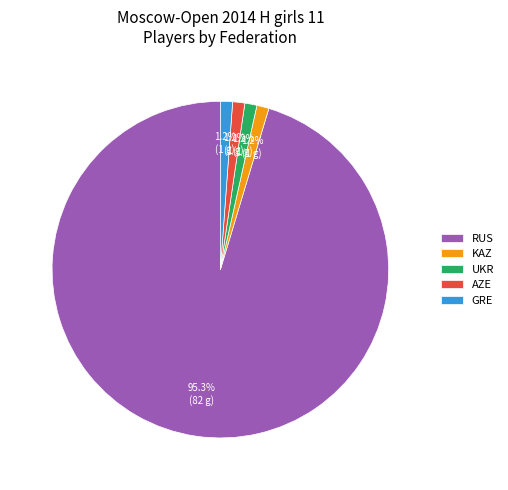

Is it true that KAZ is 14% of the pie?

False